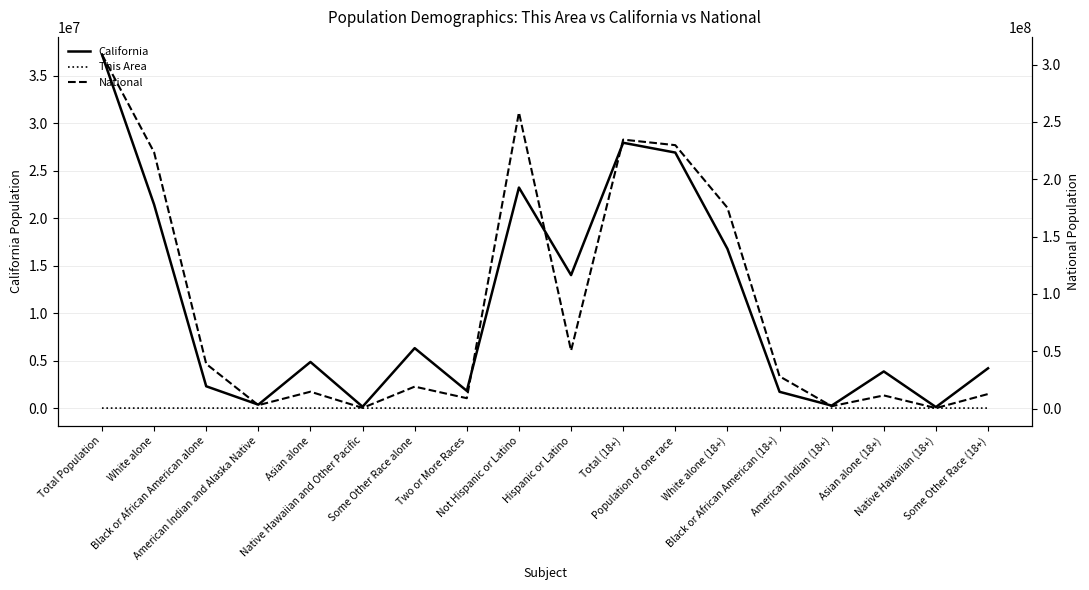

The value of This Area at Two or More Races is -23. True or false?

False